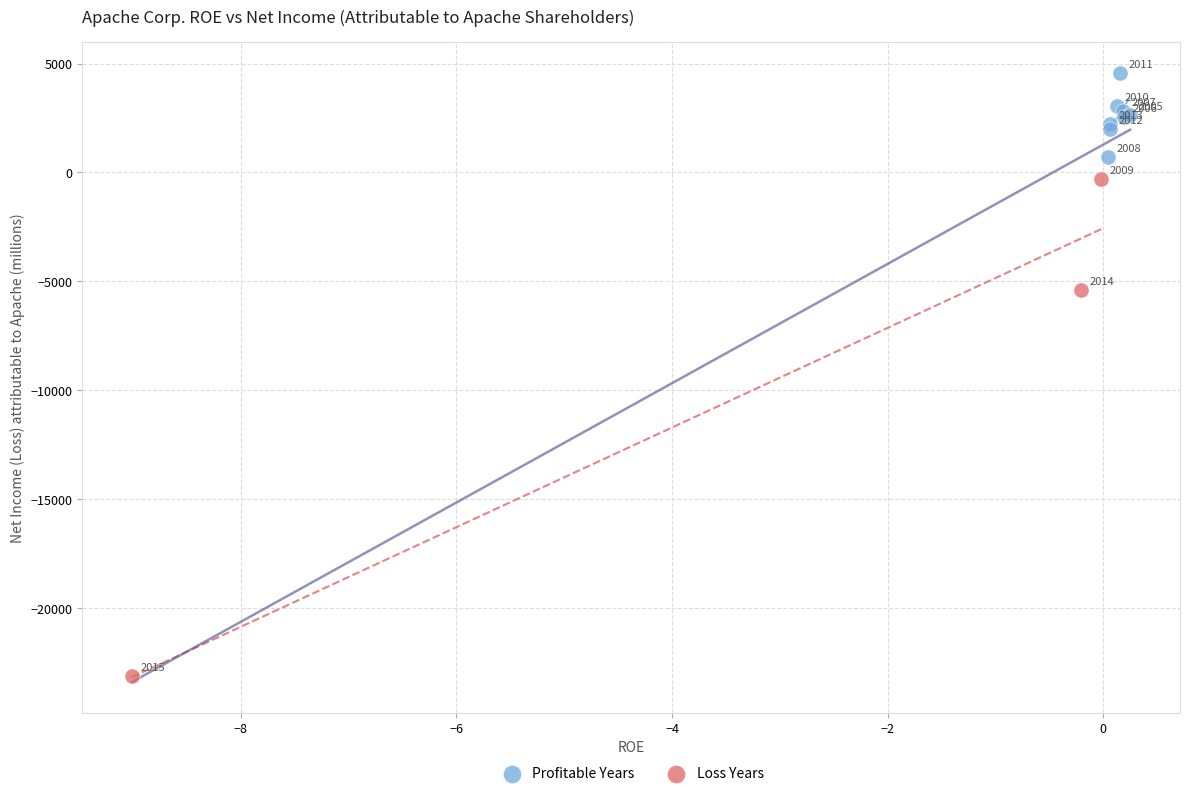

Which series has the largest Y range (max minus min)?

Loss Years